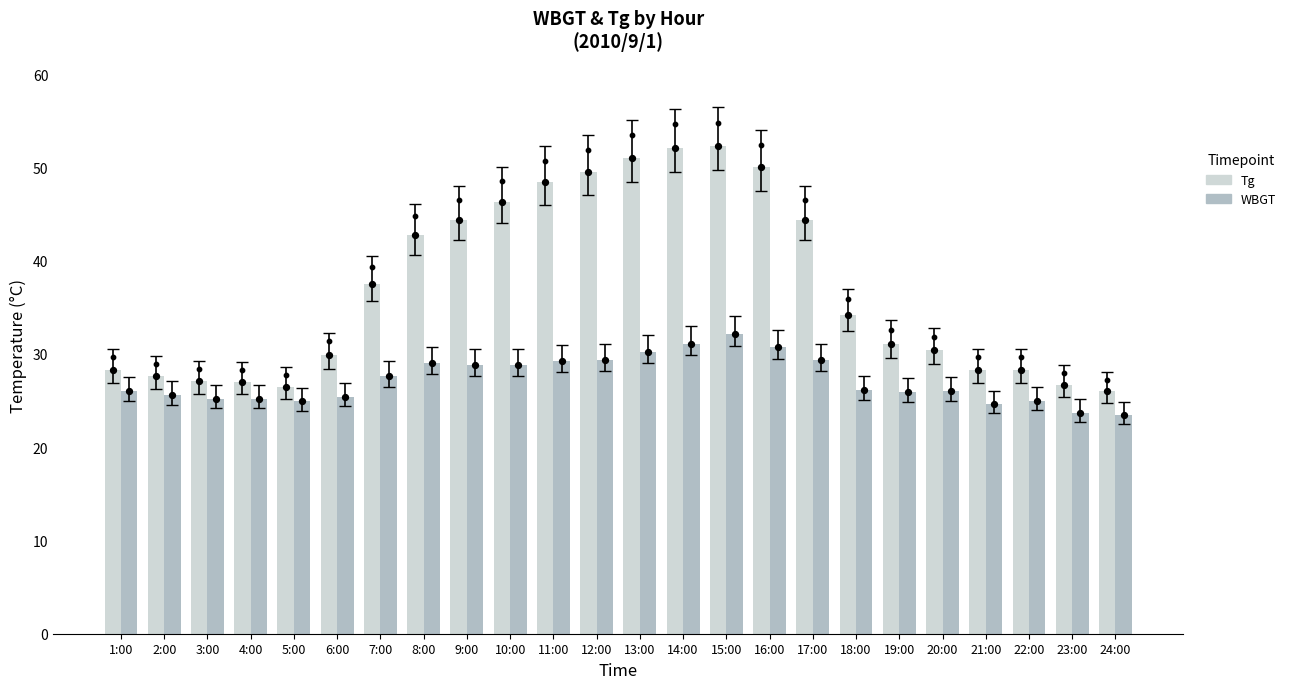

Which series has the largest total across all categories?

Tg